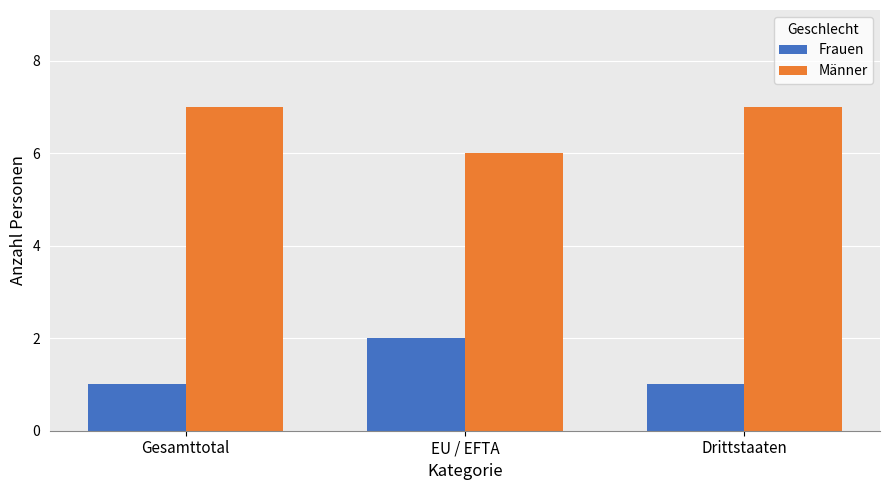

Which series has the largest total across all categories?

Männer